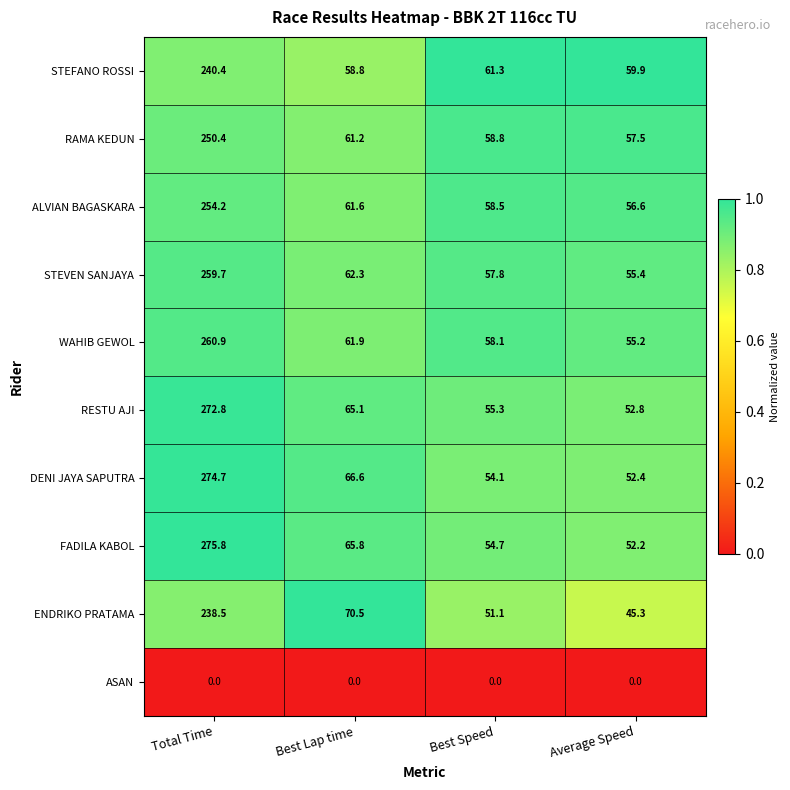

What is the average value of the ALVIAN BAGASKARA series?

107.7